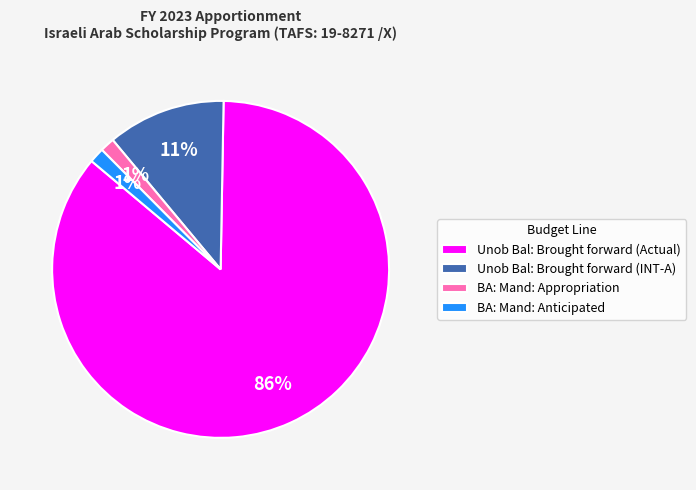

Does BA: Mand: Appropriation represent more than half of the total?

No